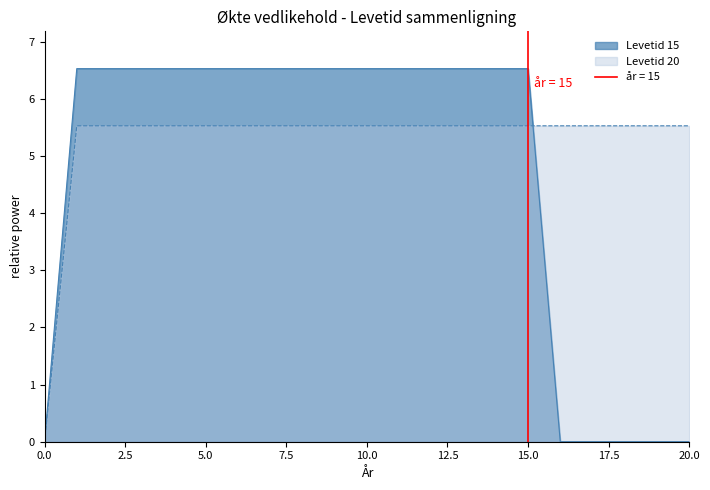

Which series has the largest total across all categories?

Levetid 20